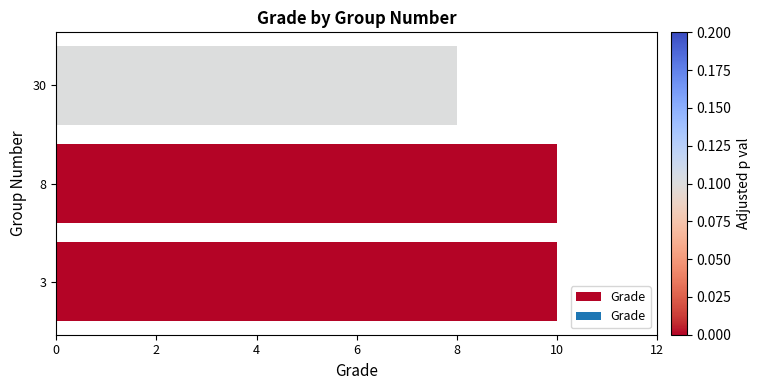

The chart shows a value of 10 at 8. True or false?

True